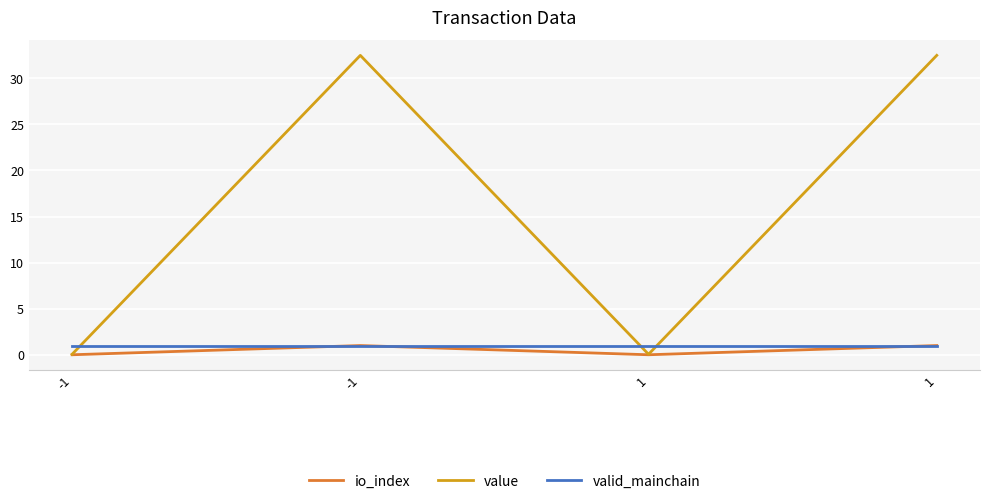

Rank the categories by io_index value from lowest to highest.

-1, 1, -1, 1